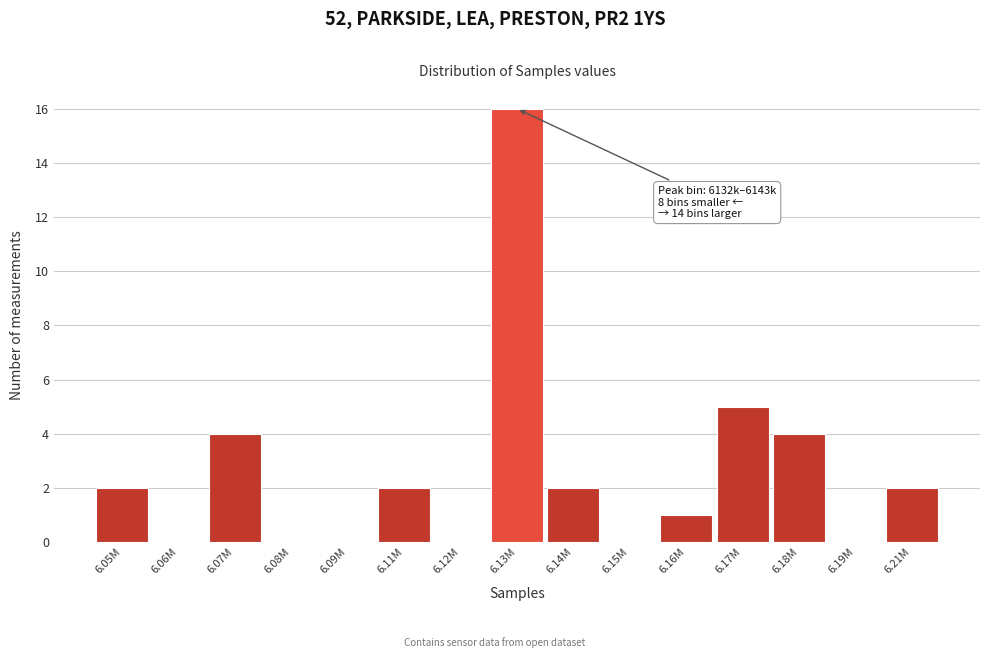

Reading left to right, list all the values displayed in this chart.

6.05M=2	6.06M=0	6.07M=4	6.08M=0	6.09M=0	6.11M=2	6.12M=0	6.13M=16	6.14M=2	6.15M=0	6.16M=1	6.17M=5	6.18M=4	6.19M=0	6.21M=2